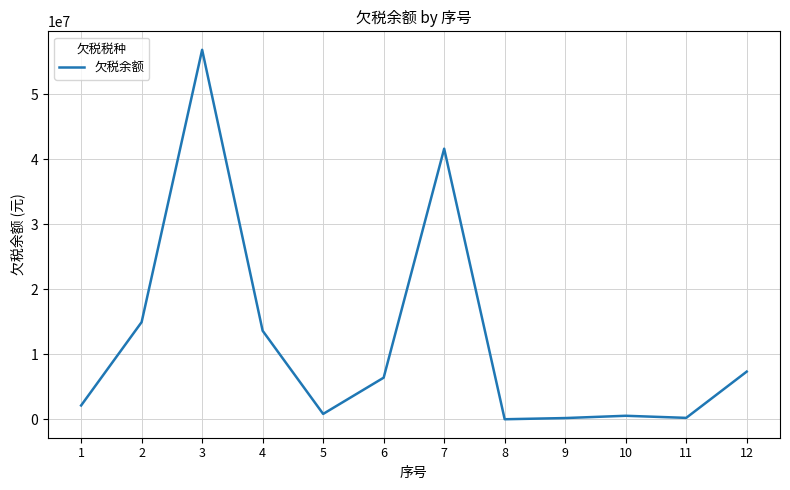

What is the difference between the maximum and minimum values?

56772119.3